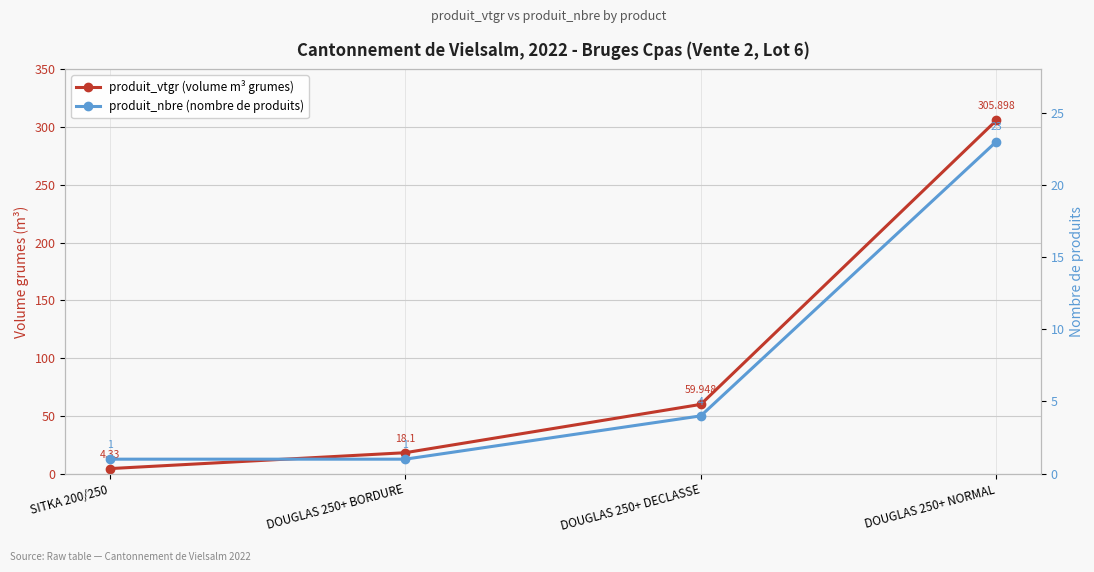

True or false: produit_vtgr (volume m³ grumes) and produit_nbre (nombre de produits) intersect in this chart.

False